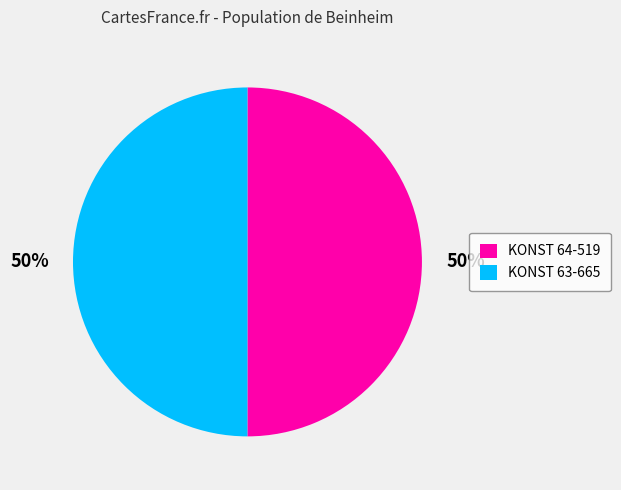

To the nearest percent, what percentage of the pie is KONST 64-519?

50%